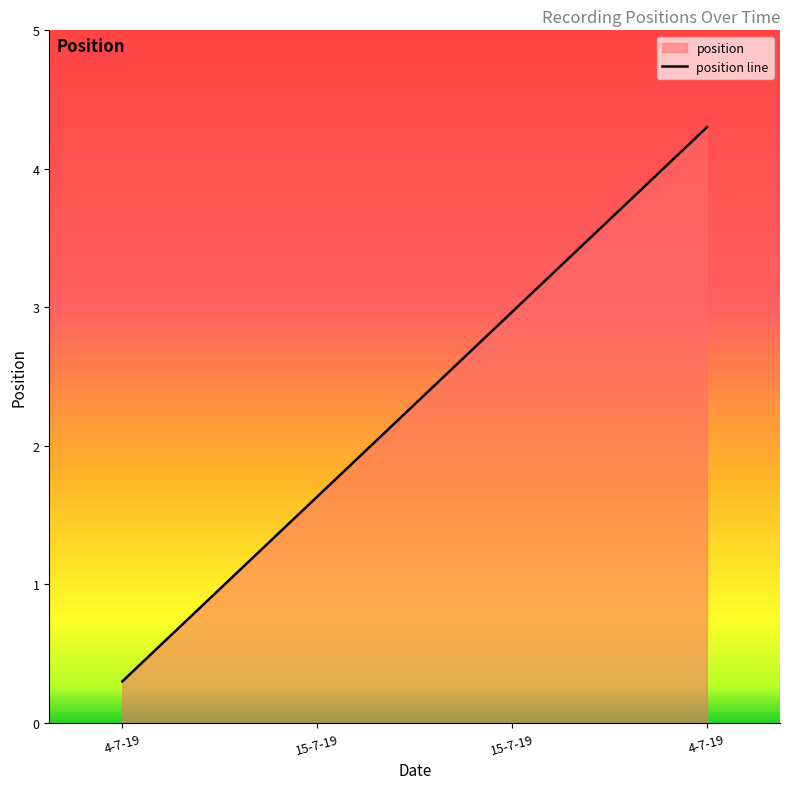

What is the label of the 1st point from the right?

4-7-19